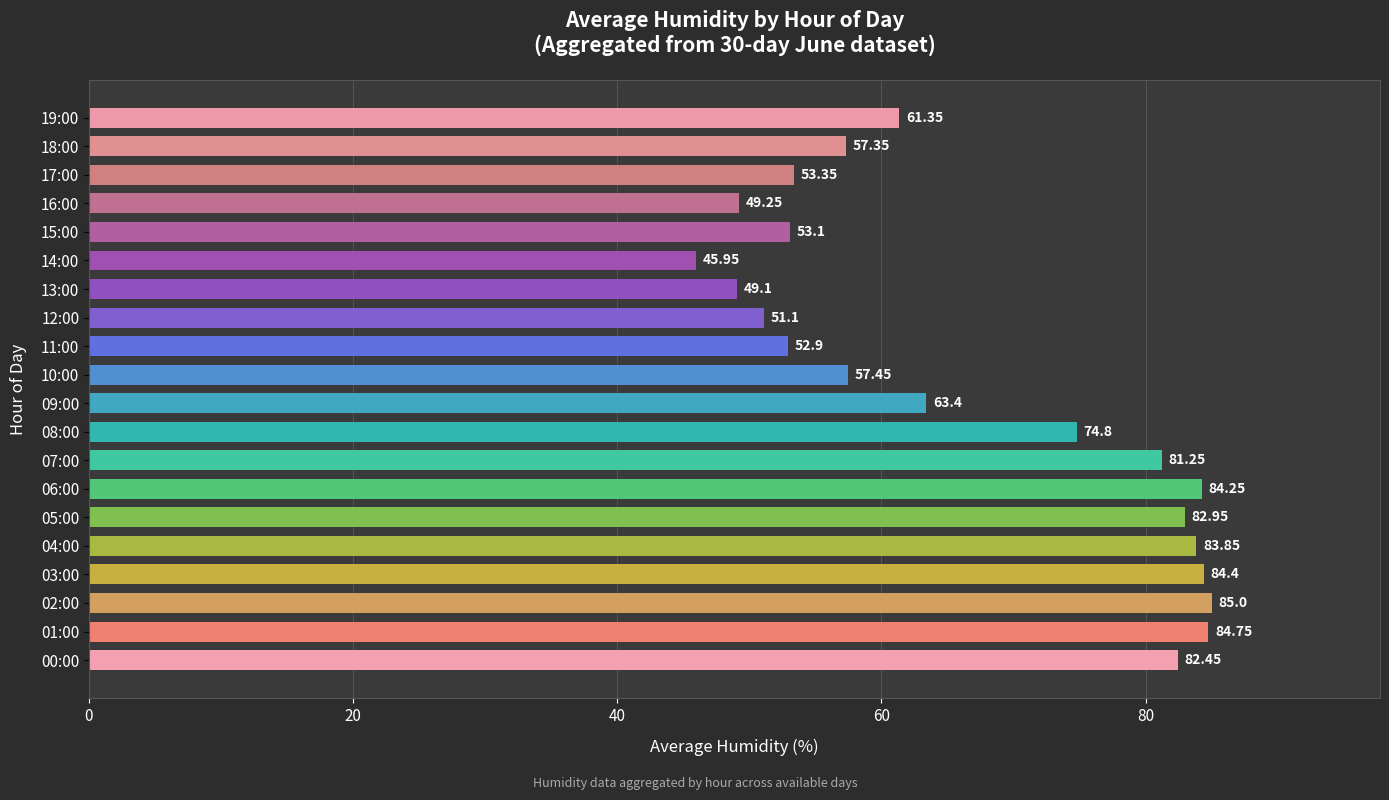

List the labels in order of value, smallest first.

14:00, 13:00, 16:00, 12:00, 11:00, 15:00, 17:00, 18:00, 10:00, 19:00, 09:00, 08:00, 07:00, 00:00, 05:00, 04:00, 06:00, 03:00, 01:00, 02:00